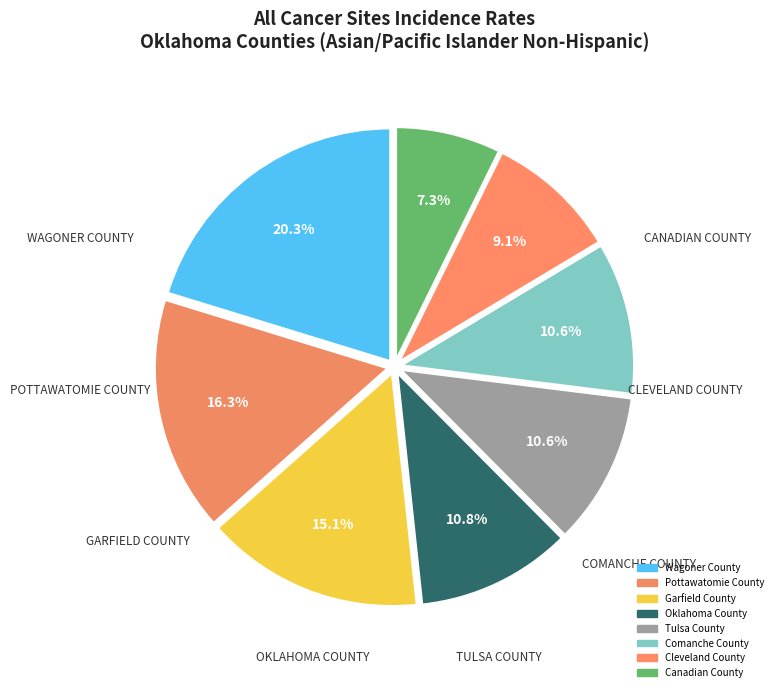

Is it true that Garfield County is 5% of the pie?

False